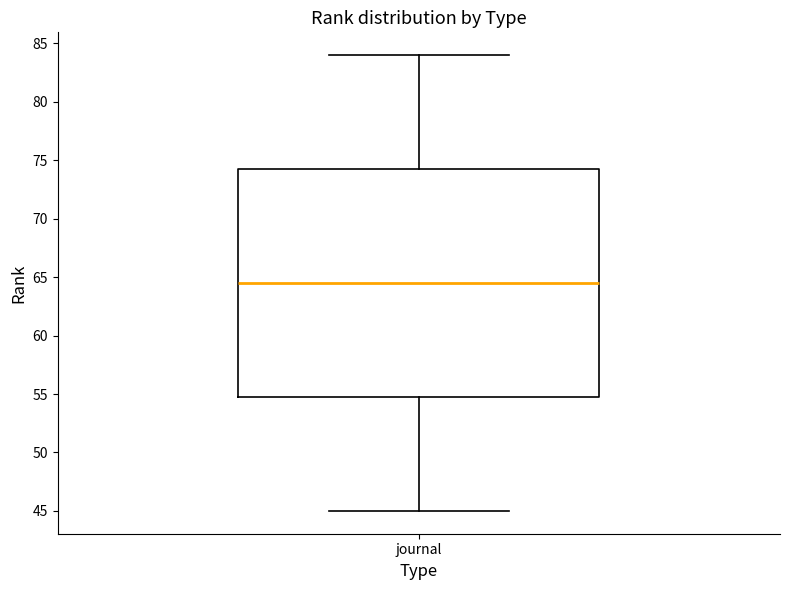

Read this box plot against the y-axis: the position of the median line, the range covered by the box, and the ends of both whiskers. The values are not printed on the chart, so give them approximately, as read against the axis.

median 64.5, box 55.0 to 74.5, whiskers 45.0 to 84.0